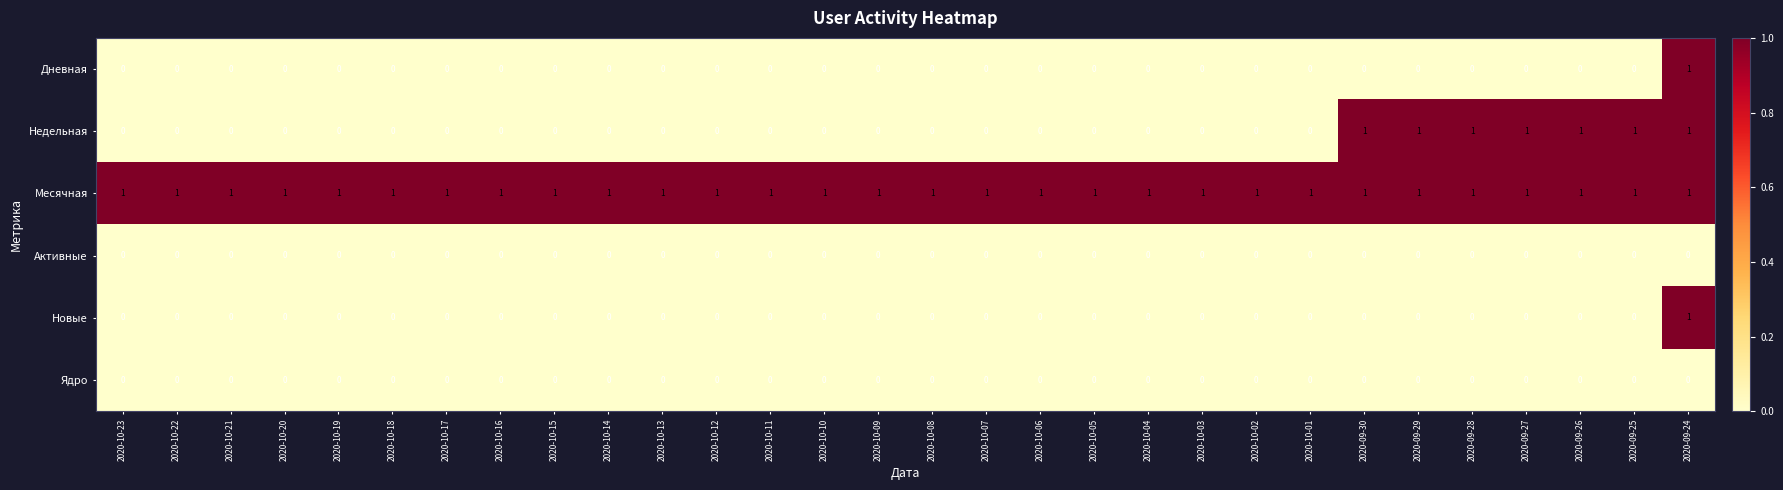

At which category is the sum across all series the highest?

2020-09-24